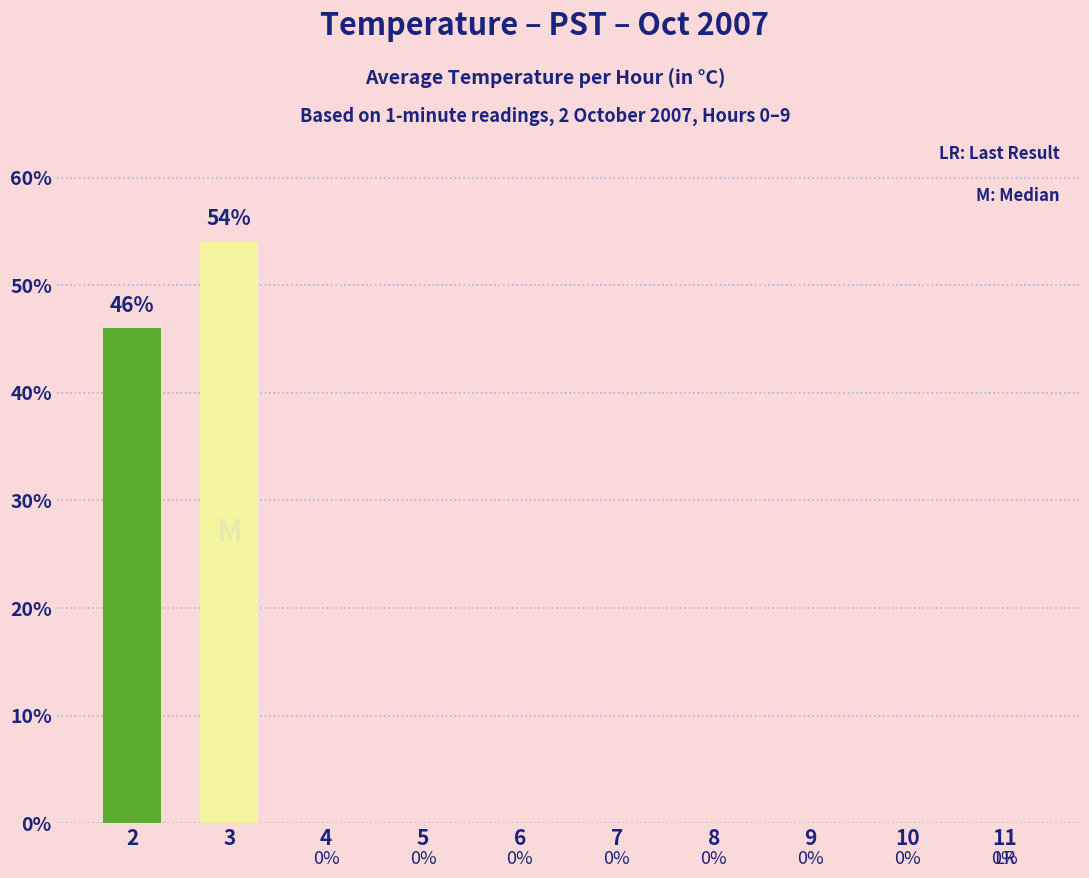

Count the number of data series in this chart.

1